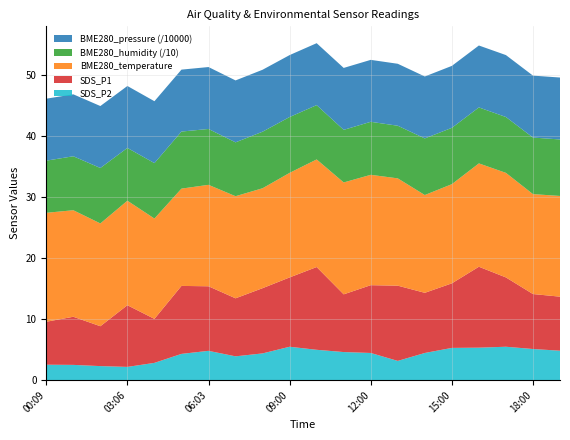

Reading left to right, list all the values displayed in this chart.

SDS_P1: 7.0	7.9	6.5	10.1	7.2	11.1	10.6	9.5	10.7	11.3	13.6	9.4	11.1	12.3	9.8	10.6	13.2	11.3	9.0	8.8
SDS_P2: 2.5	2.5	2.3	2.2	2.8	4.3	4.8	3.9	4.4	5.5	5.0	4.6	4.5	3.1	4.5	5.3	5.3	5.5	5.1	4.8
BME280_temperature: 17.8	17.4	16.8	17.1	16.4	15.9	16.6	16.7	16.4	17.1	17.6	18.3	18.1	17.6	16.0	16.2	16.9	17.1	16.4	16.5
BME280_humidity: 85.4	88.4	90.8	86.4	90.7	93.4	91.5	88.2	92.6	91.4	88.9	86.1	86.8	86.2	92.7	92.2	91.6	91.4	92.6	92.5
BME280_pressure_norm: 10.1	10.1	10.1	10.1	10.1	10.1	10.1	10.1	10.1	10.1	10.1	10.1	10.1	10.1	10.1	10.1	10.1	10.1	10.1	10.1